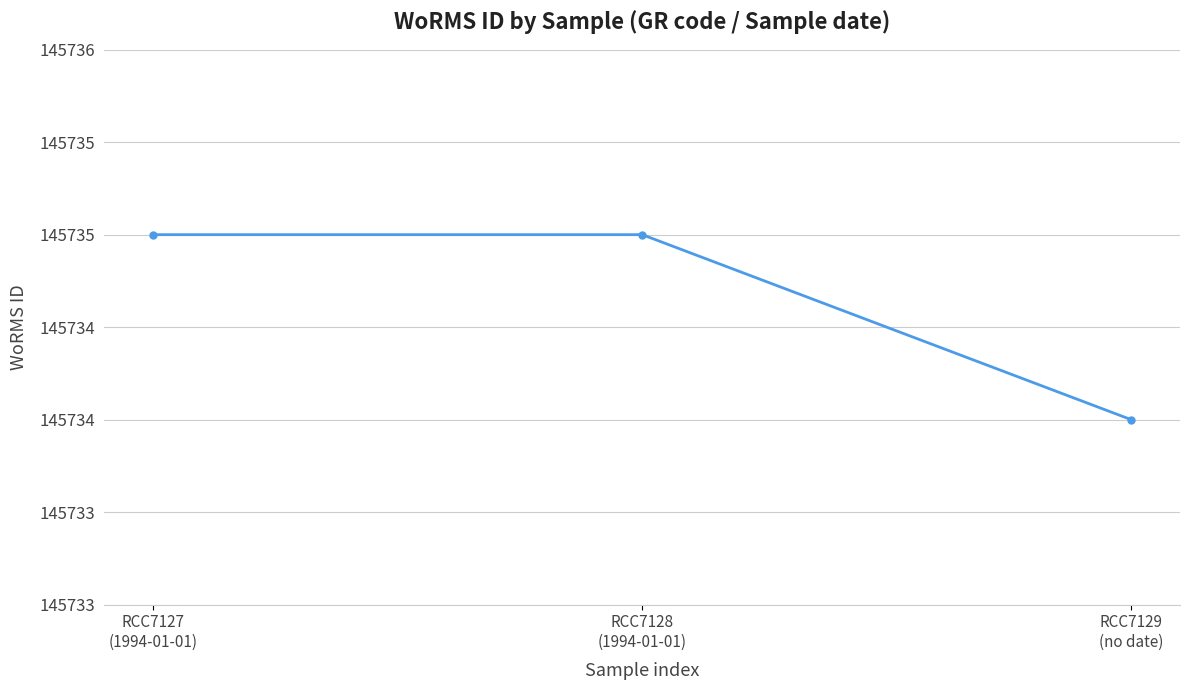

Is this an area chart (filled region under the line)?

No